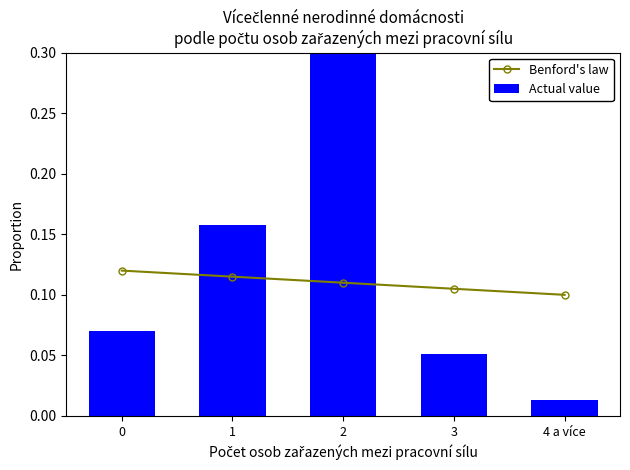

What is the total value across all series at 4 a více?

0.1